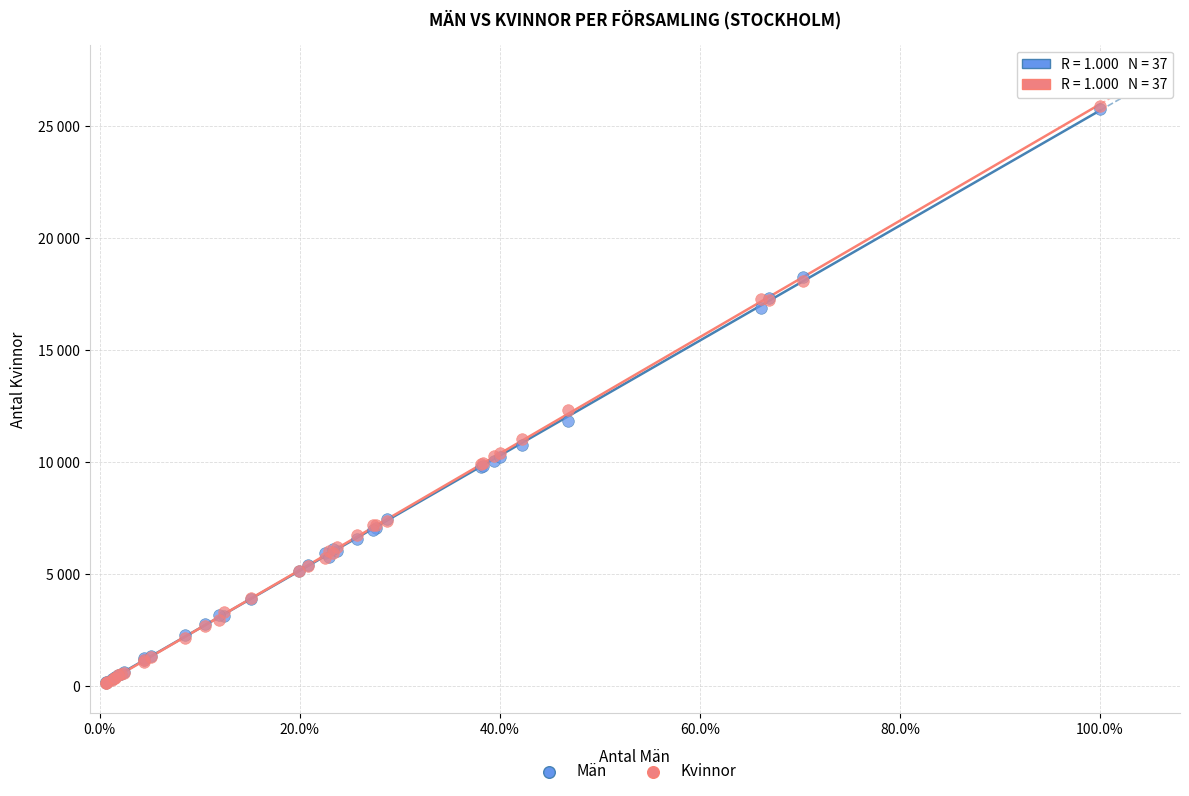

What are all the series names shown in the legend?

Män, Kvinnor